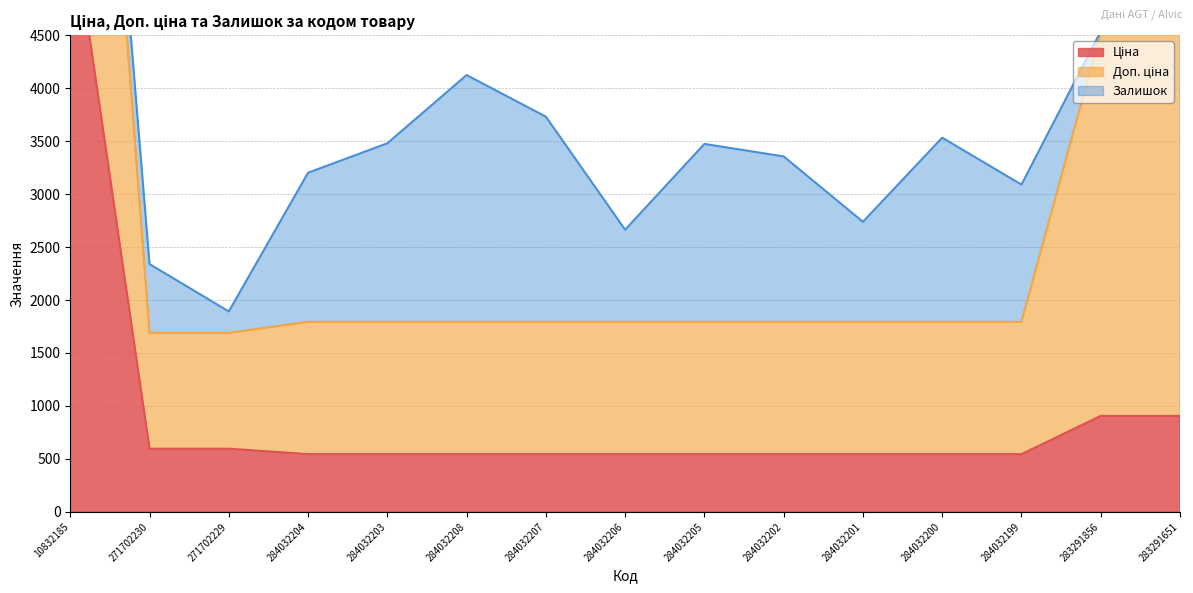

Which series has the largest total across all categories?

Доп. ціна